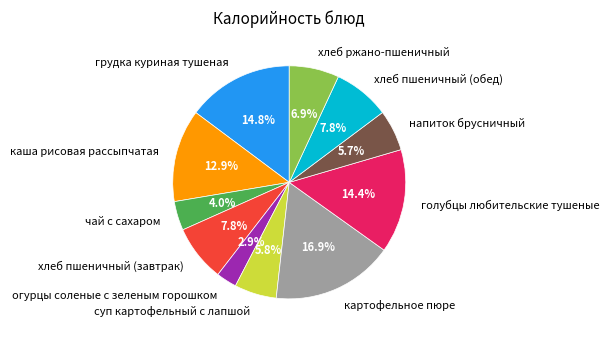

Is the sum of огурцы соленые с зеленым горошком and суп картофельный с лапшой greater than half?

No